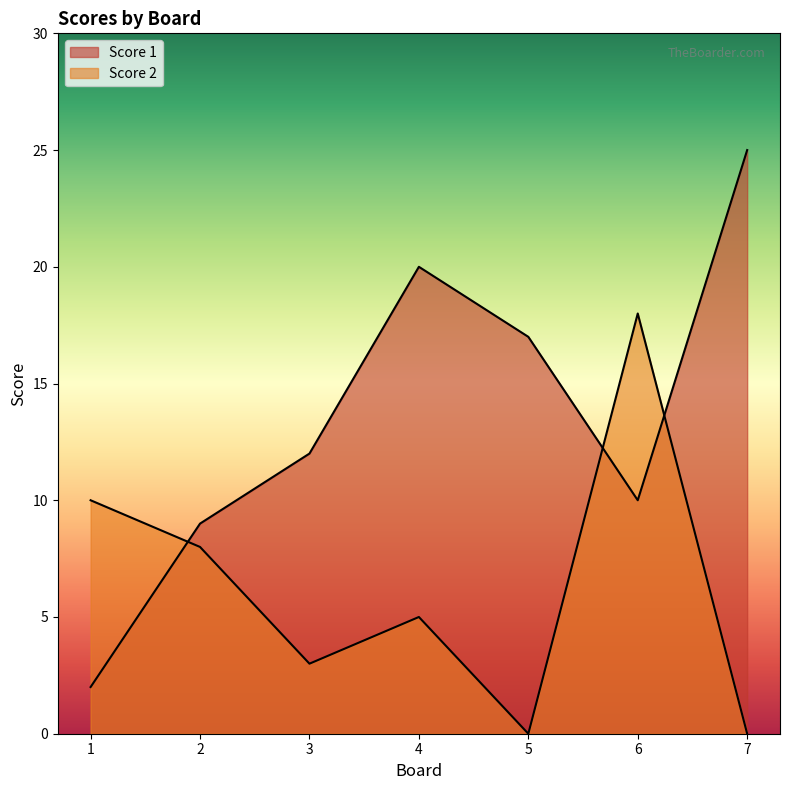

At which category does Score 1 reach its first local peak?

4